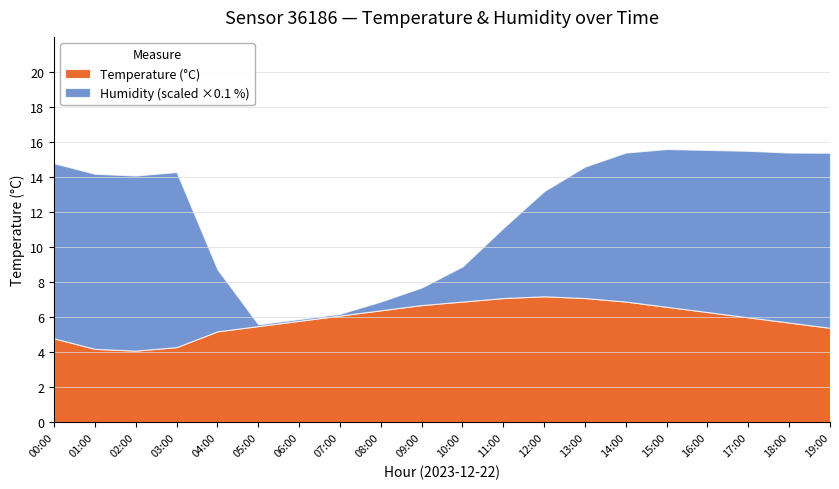

True or false: Temperature (°C) and Humidity (%) cross at least once.

True